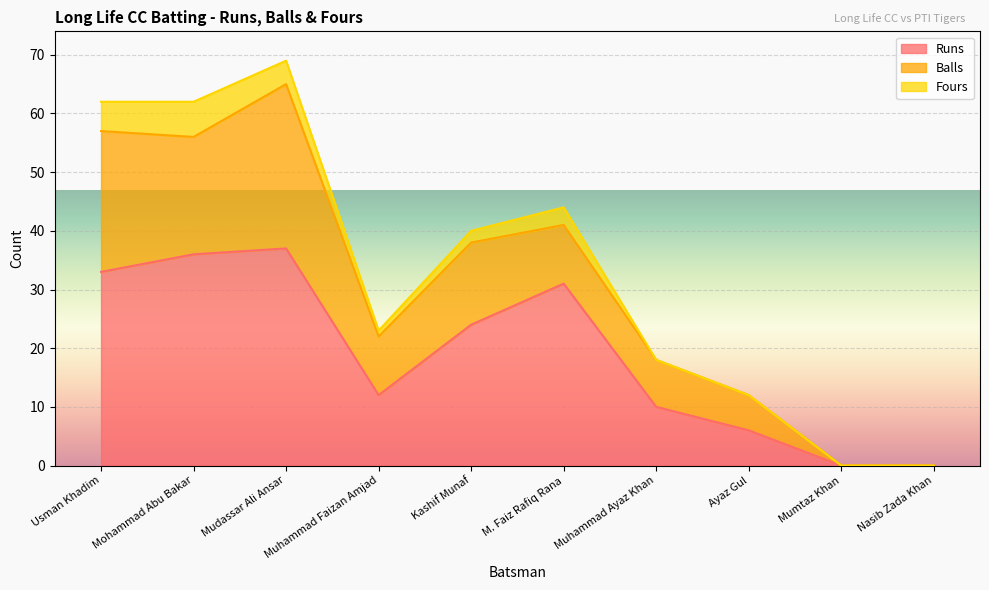

In Runs, how many points are higher than both neighbors (excluding endpoints)?

2